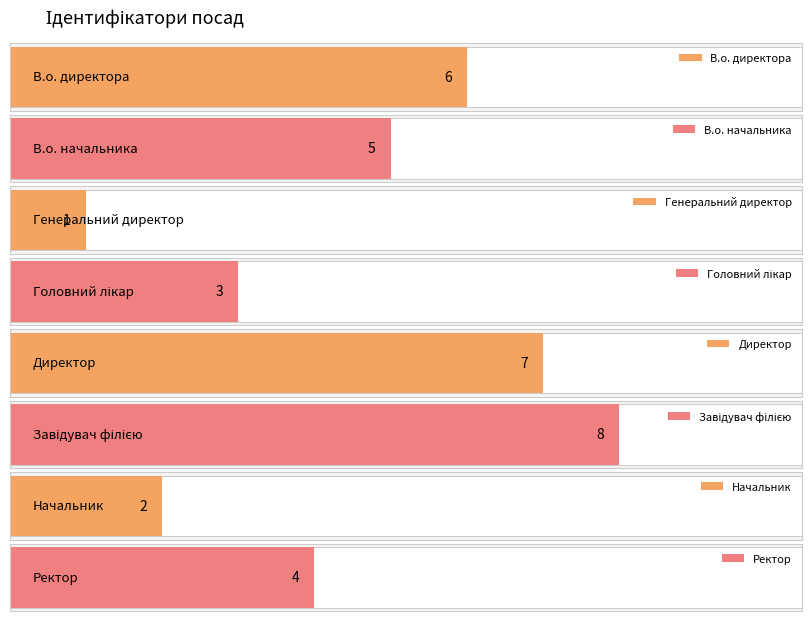

What is the difference between the maximum and minimum values?

7